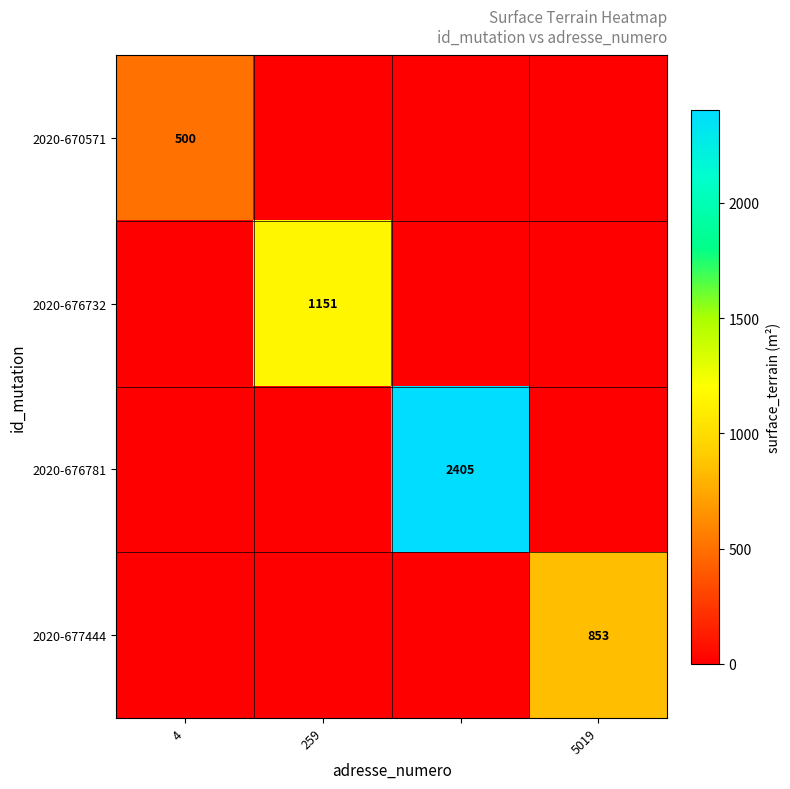

Which category has the lowest value across all series?

259